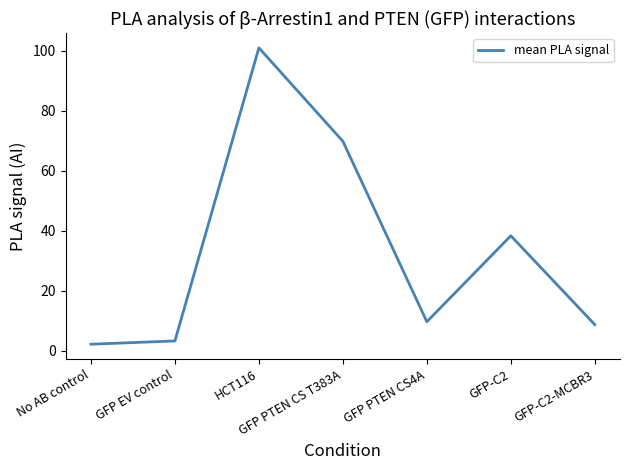

What position from the right is GFP PTEN CS T383A?

4